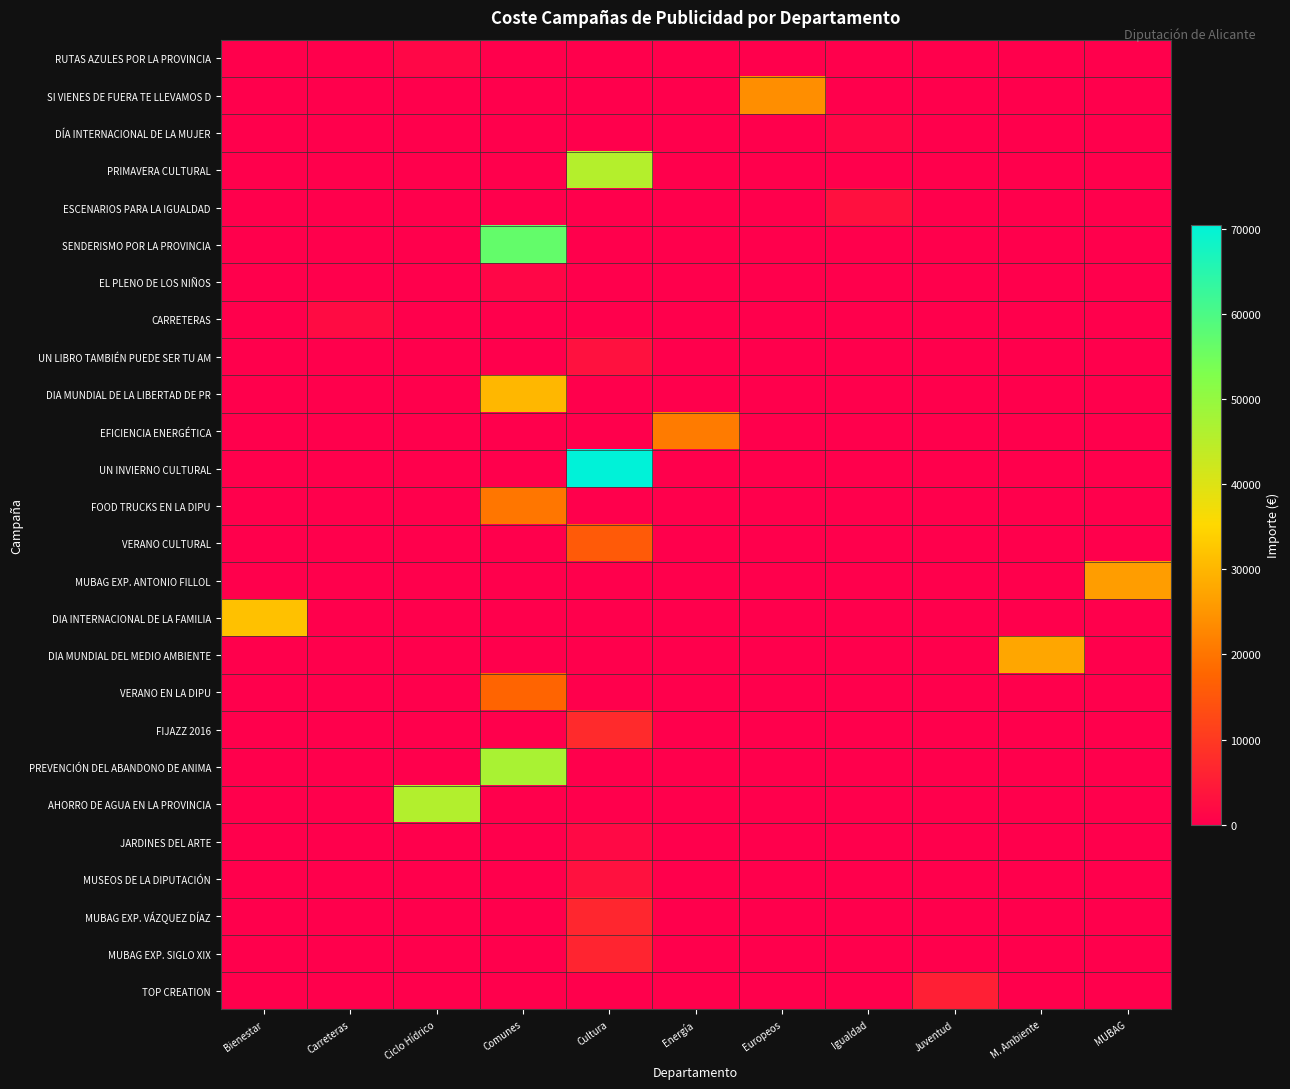

What is the difference between the highest and lowest values at Comunes?

56724.6